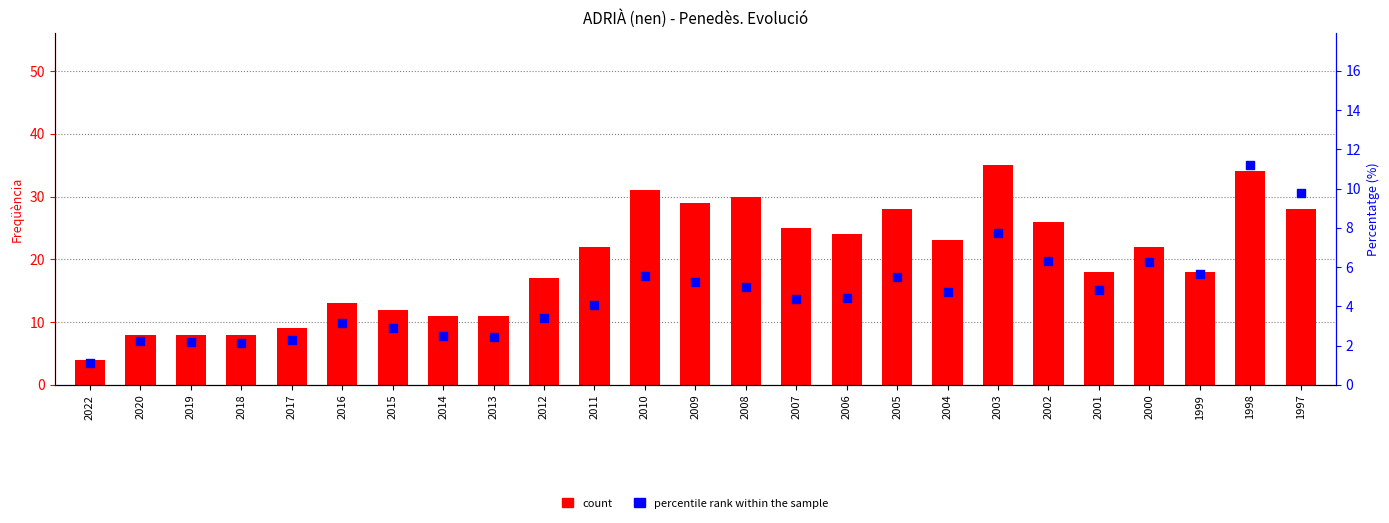

At which category is the sum across all series the highest?

1998